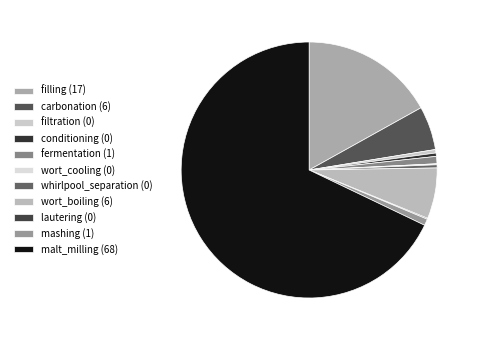

To the nearest percent, what is the difference between the largest and smallest slice percentages?

68%